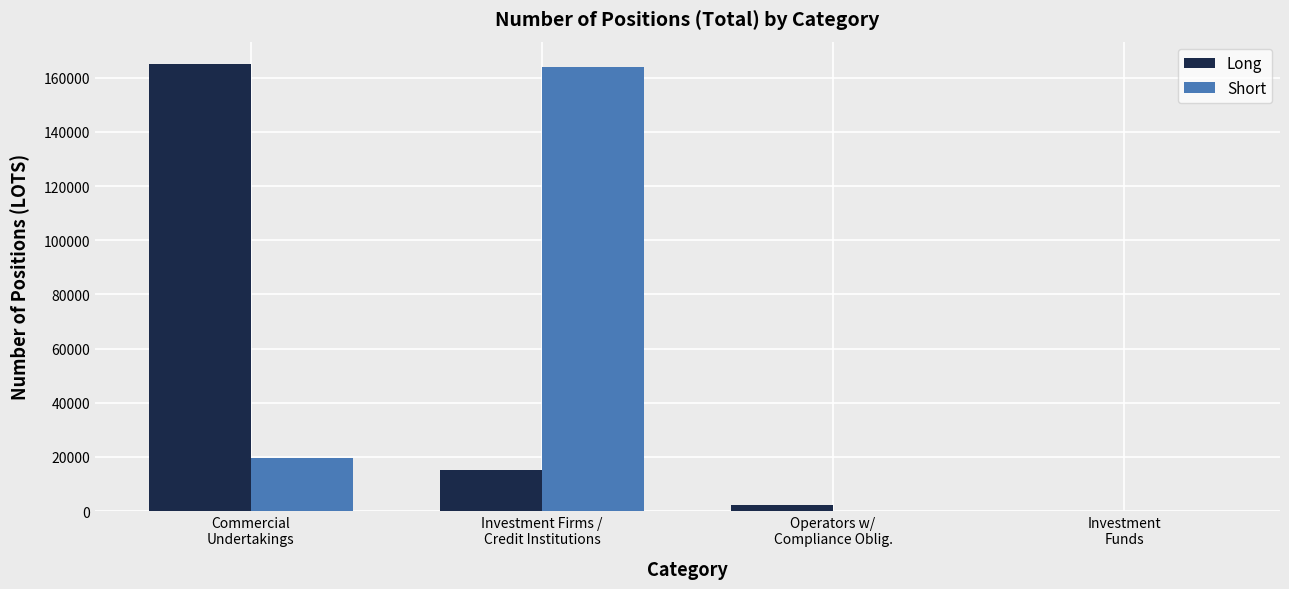

Is the value of Long at Investment Firms /
Credit Institutions greater than the value of Short at Investment
Funds?

Yes